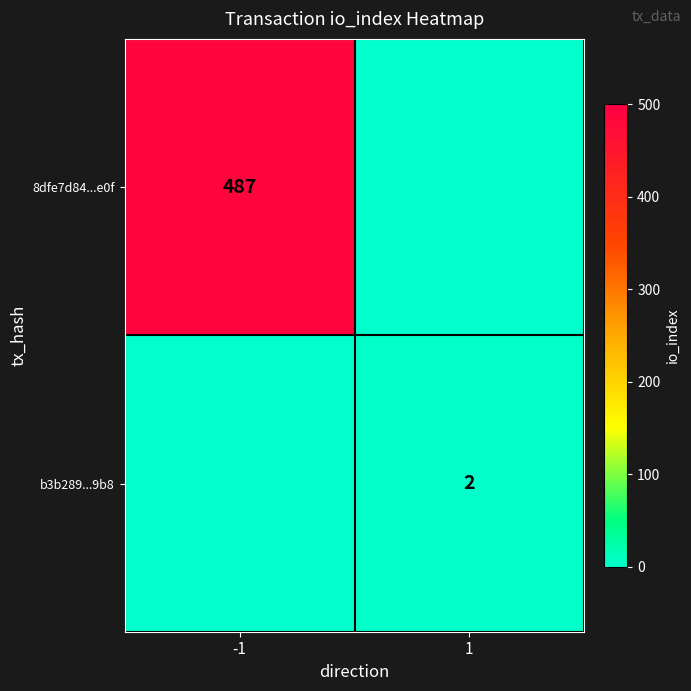

At which category is the sum across all series the highest?

-1